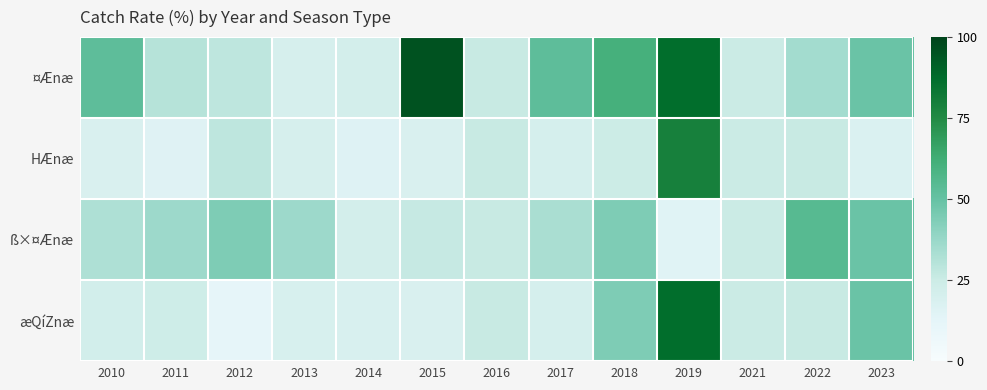

Which series changed the most between 2014 and 2019?

æQíZnæ